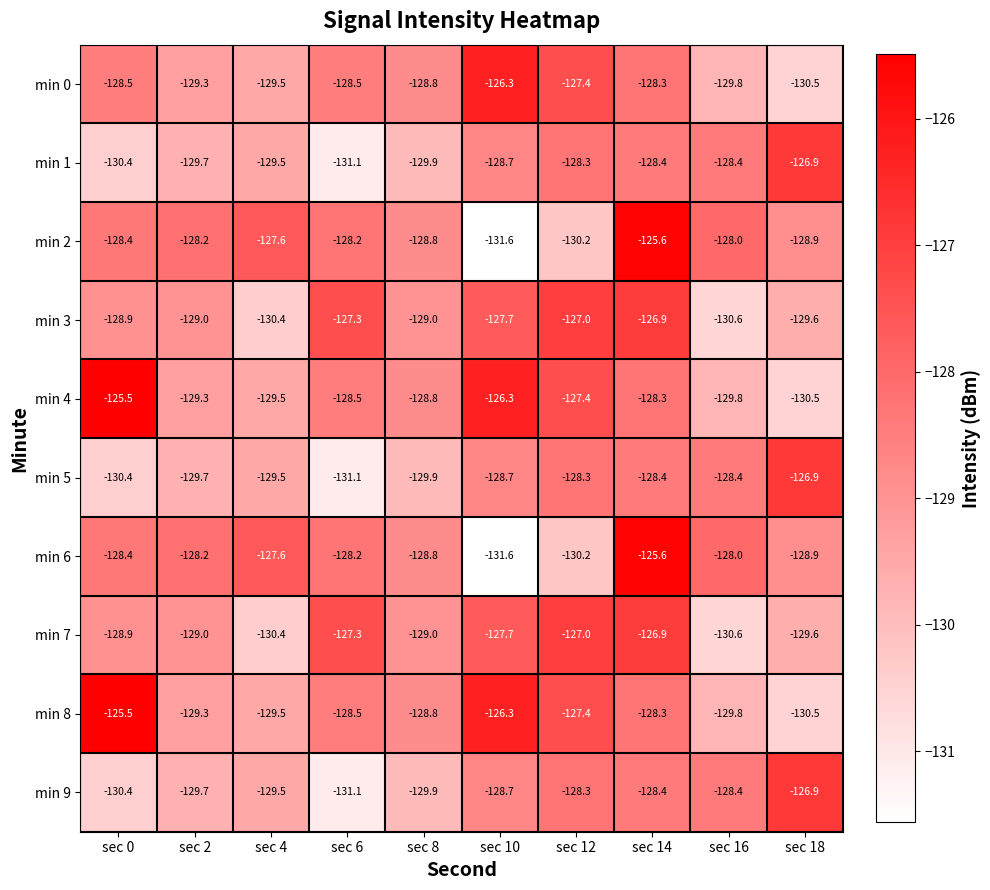

At which category is the sum across all series the highest?

sec 14